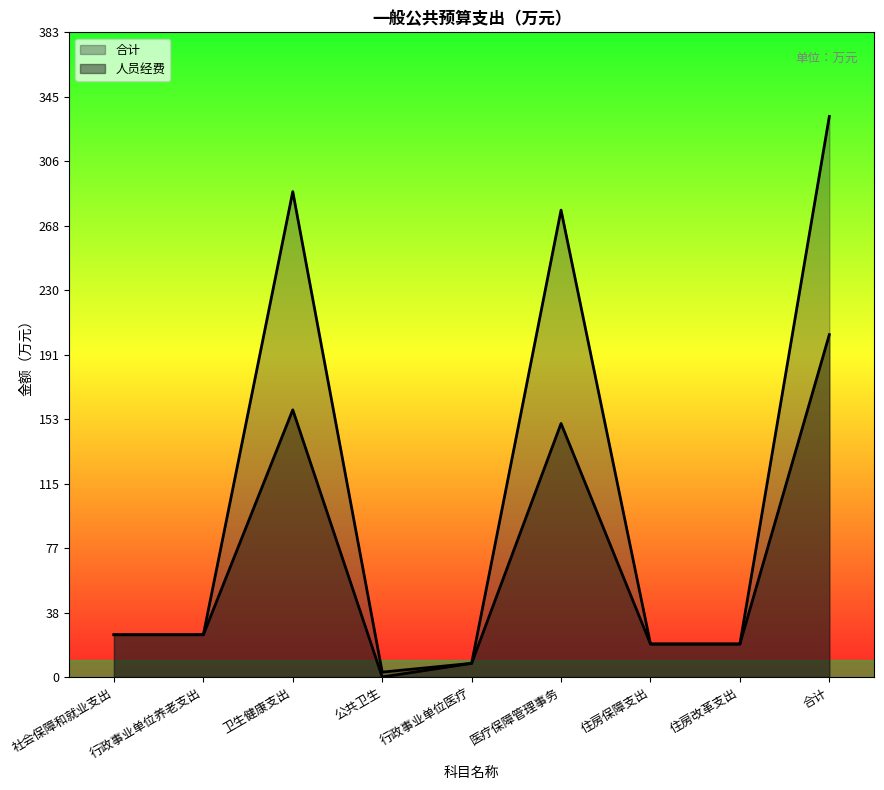

What is the minimum value for 合计?

2.9